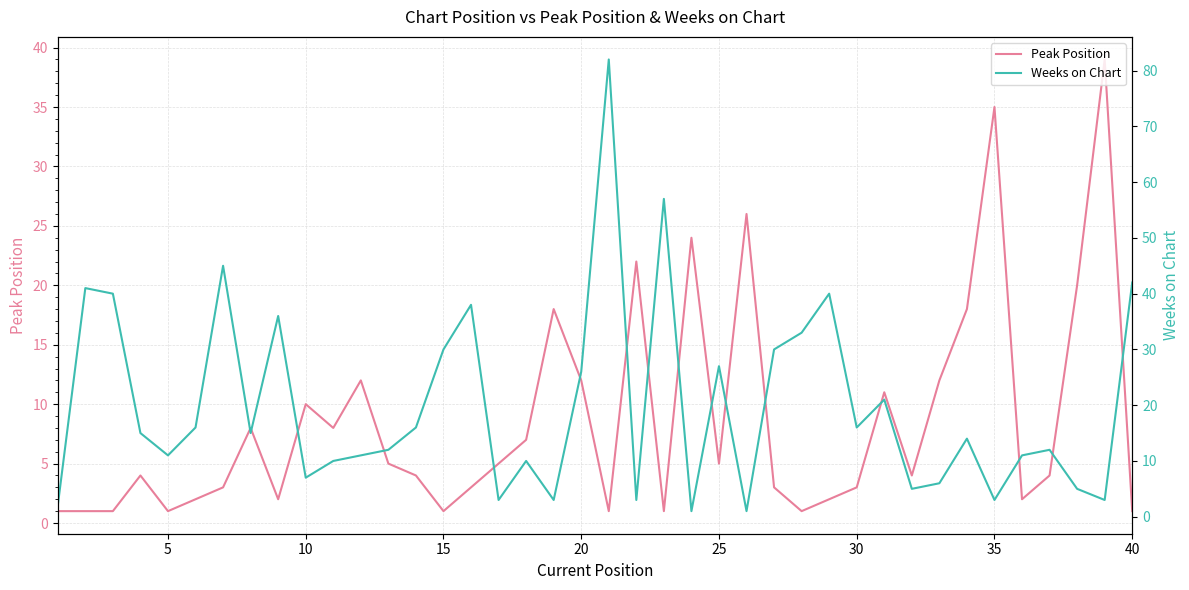

True or false: Peak Position and Weeks on Chart intersect in this chart.

True